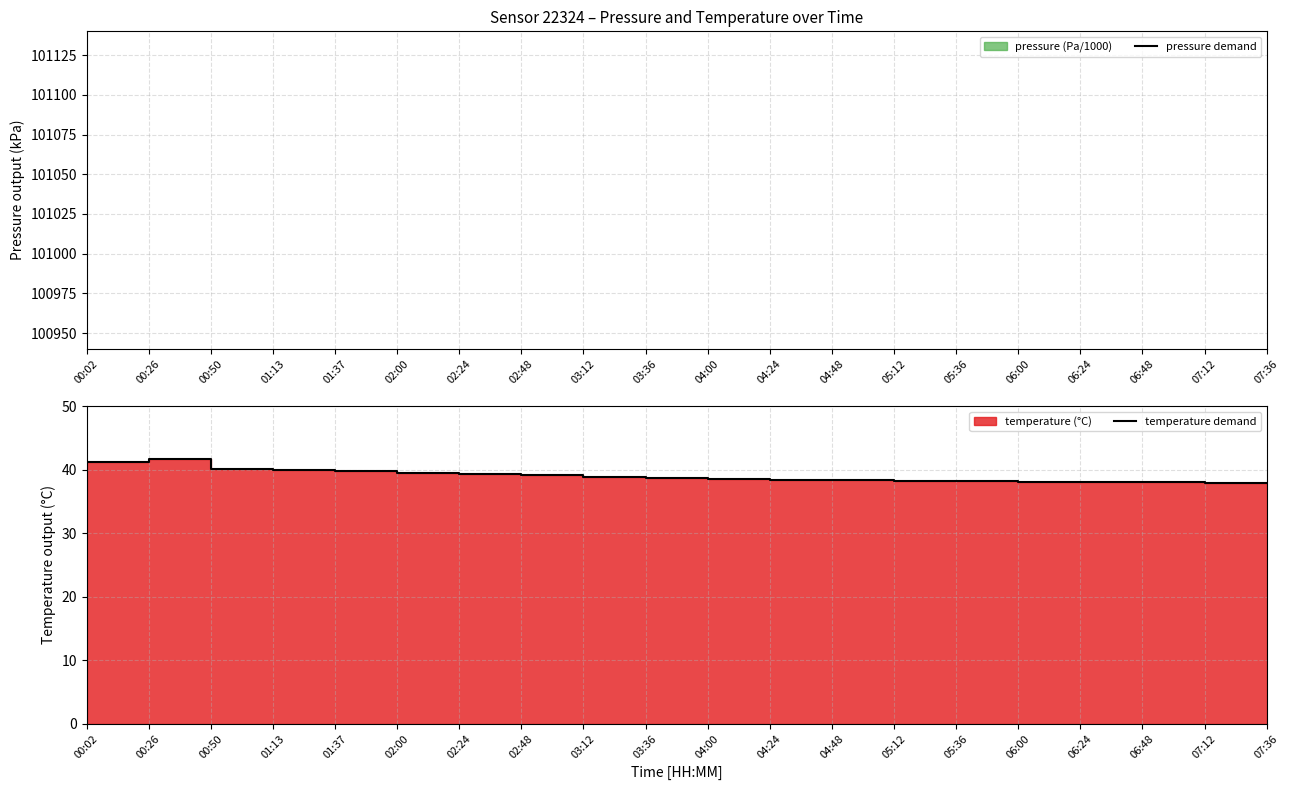

At which label does temperature demand first exceed 38?

00:02